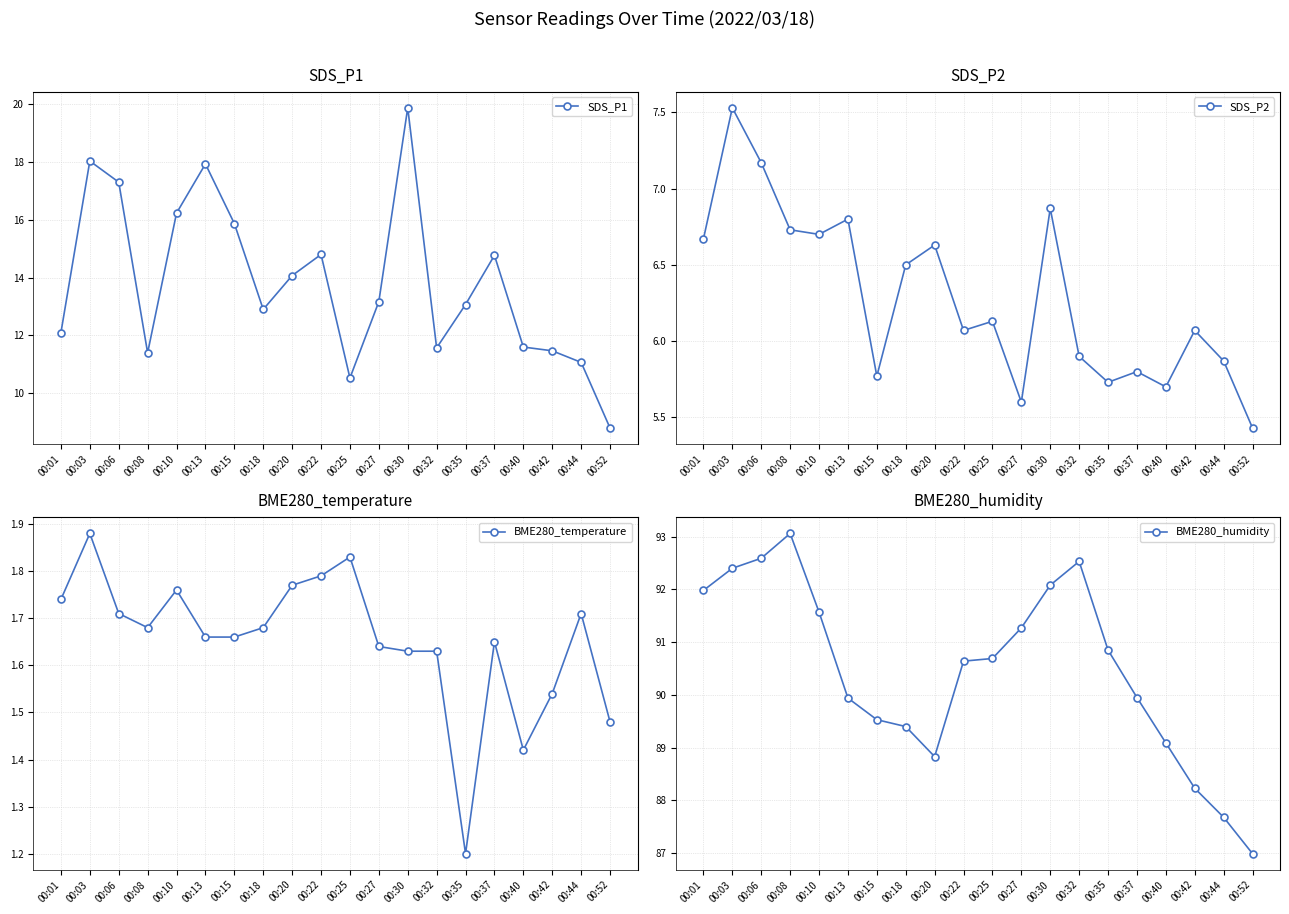

What is the sum of all SDS_P2 values?

125.7